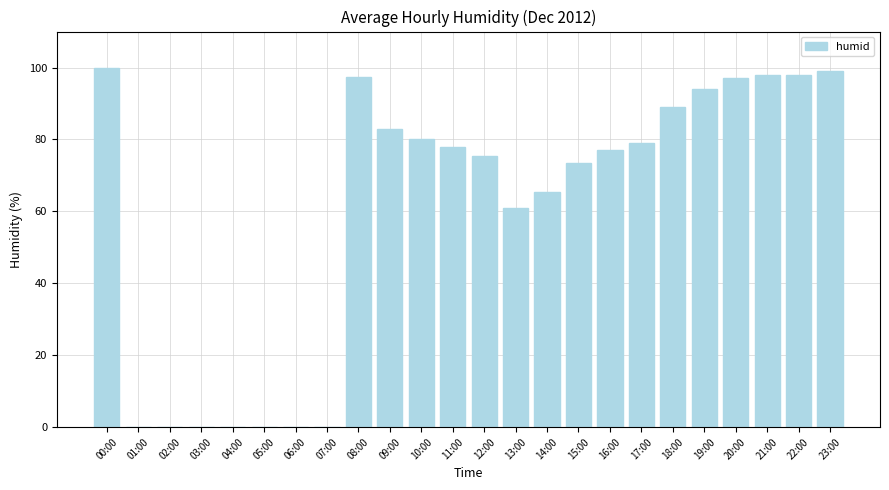

Does the chart contain stacked bars?

No